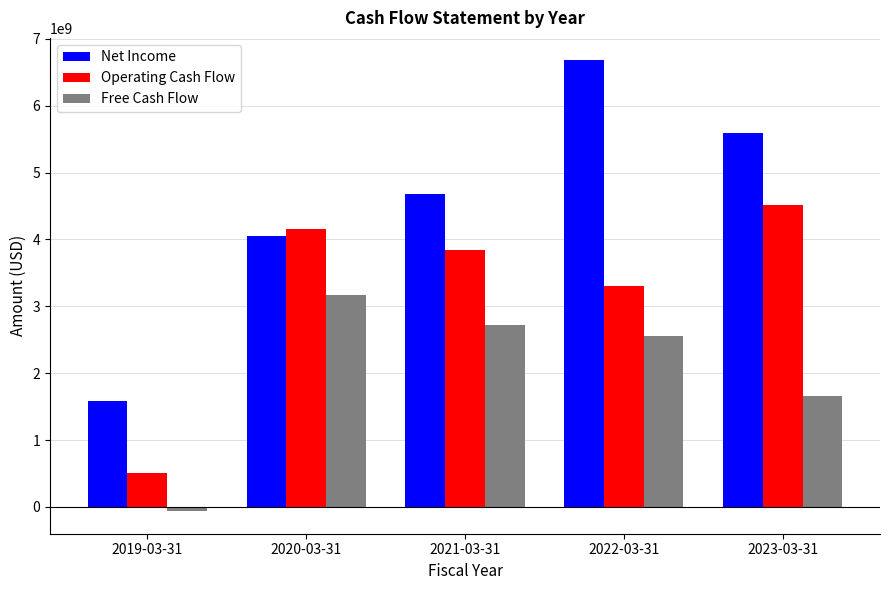

How many values in Free Cash Flow are above zero?

4